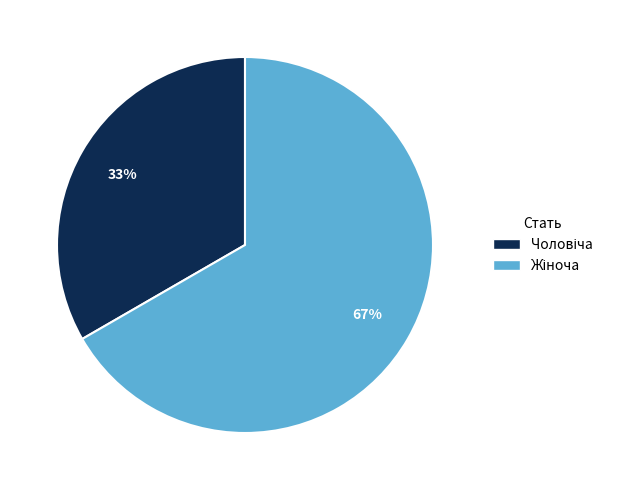

Is there a majority slice in this chart?

Yes